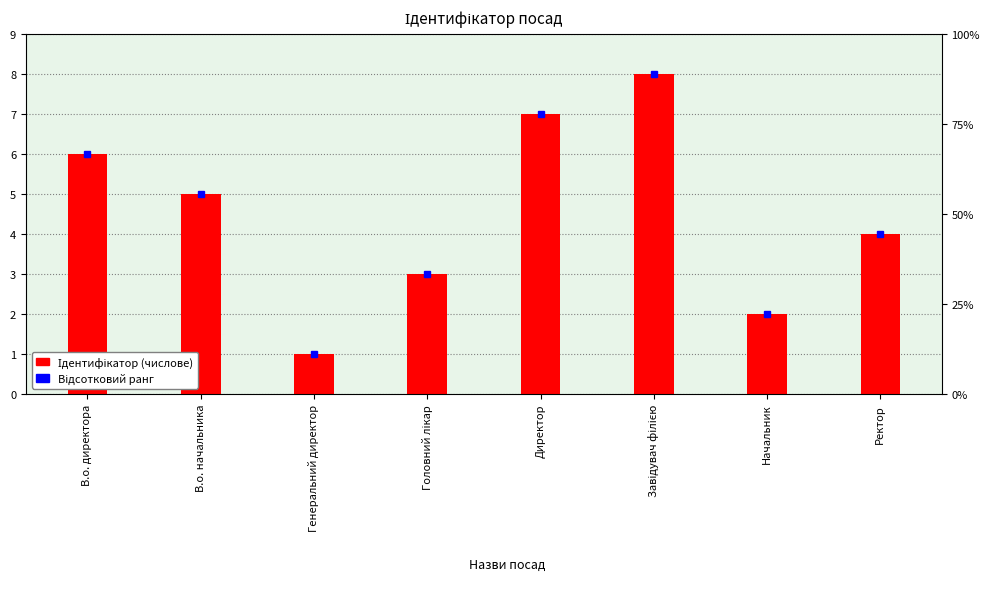

Reading right to left, extract all data points from this chart.

Ректор=4	Начальник=2	Завідувач філією=8	Директор=7	Головний лікар=3	Генеральний директор=1	В.о. начальника=5	В.о. директора=6